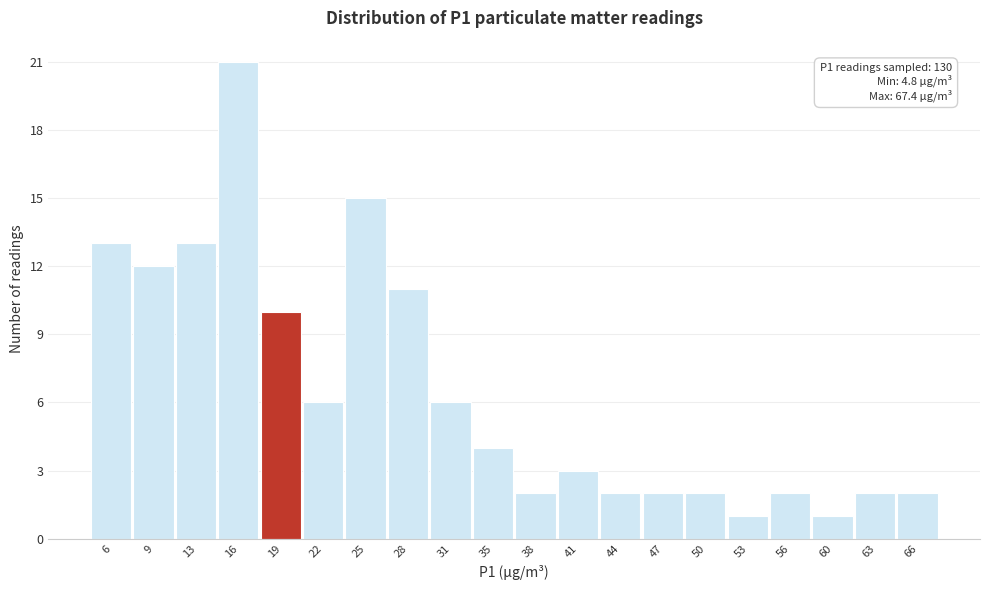

Which range on the x-axis has the tallest bar?

14.0 to 17.5